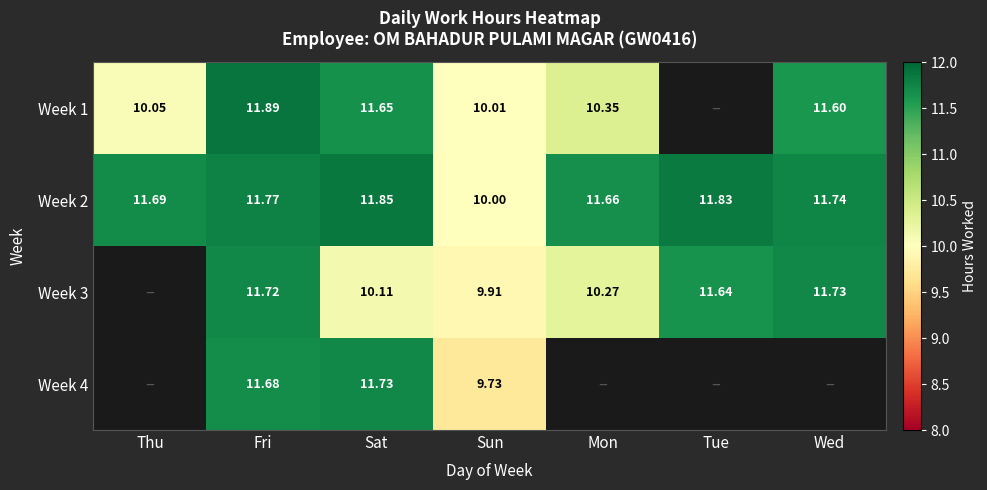

Which has a higher value, Fri or Wed?

Fri